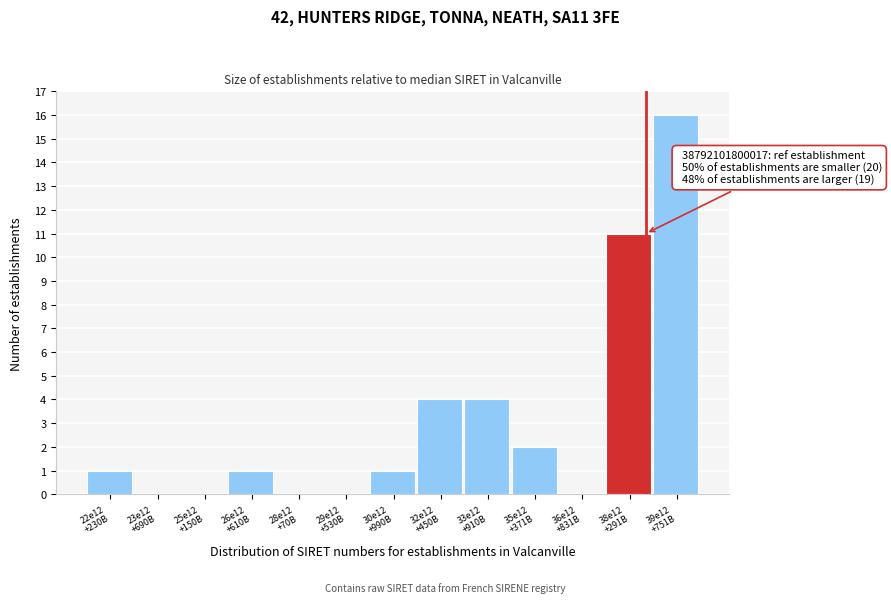

What is the sum of all values?

40